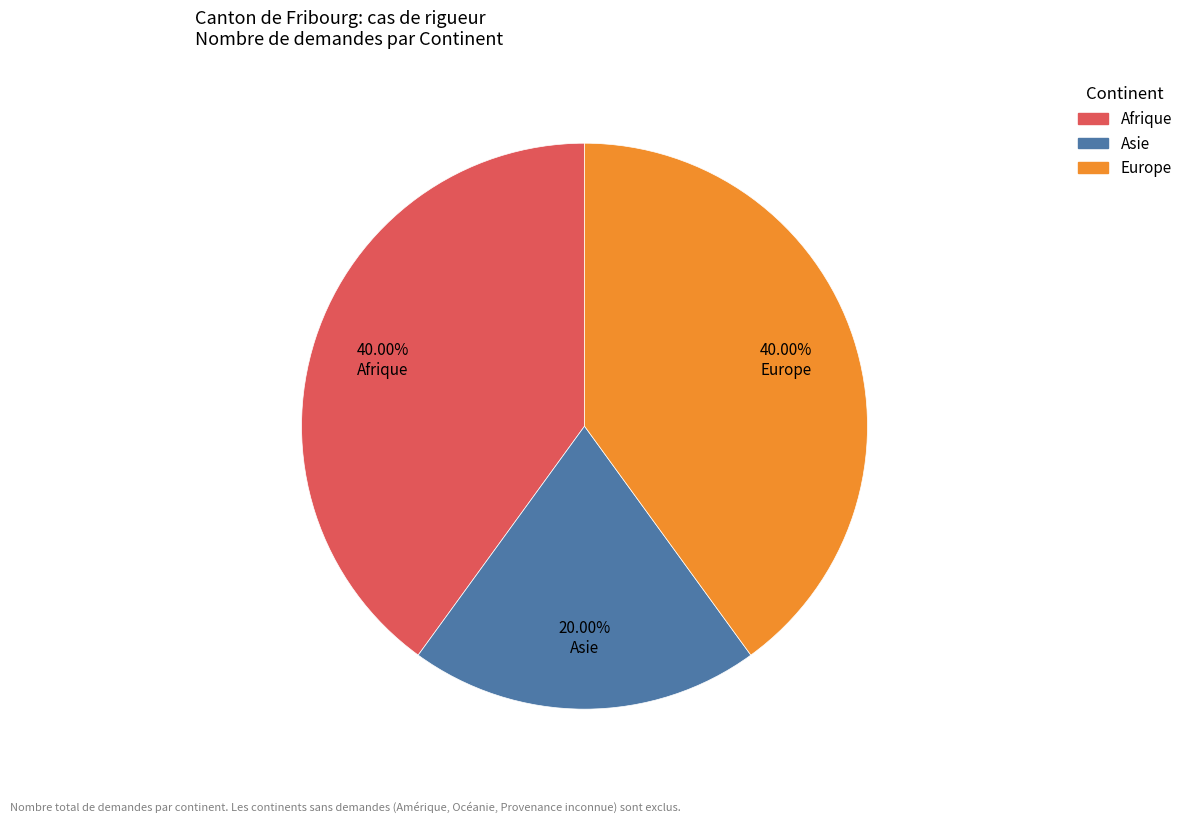

Is it true that Afrique is 40% of the pie?

True